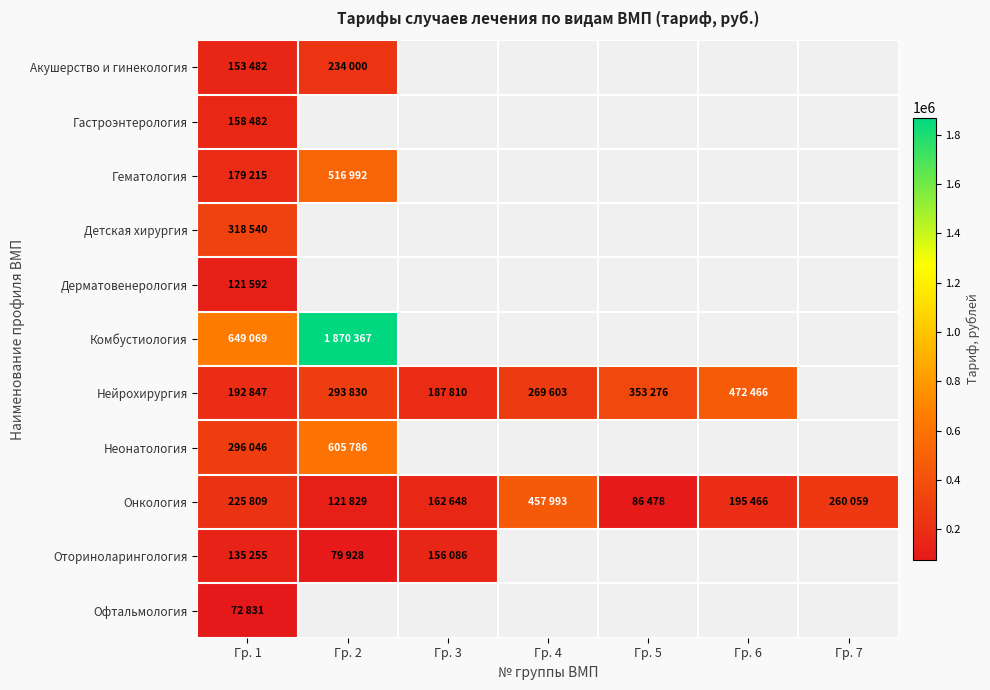

Which series has the widest spread of values?

Комбустиология